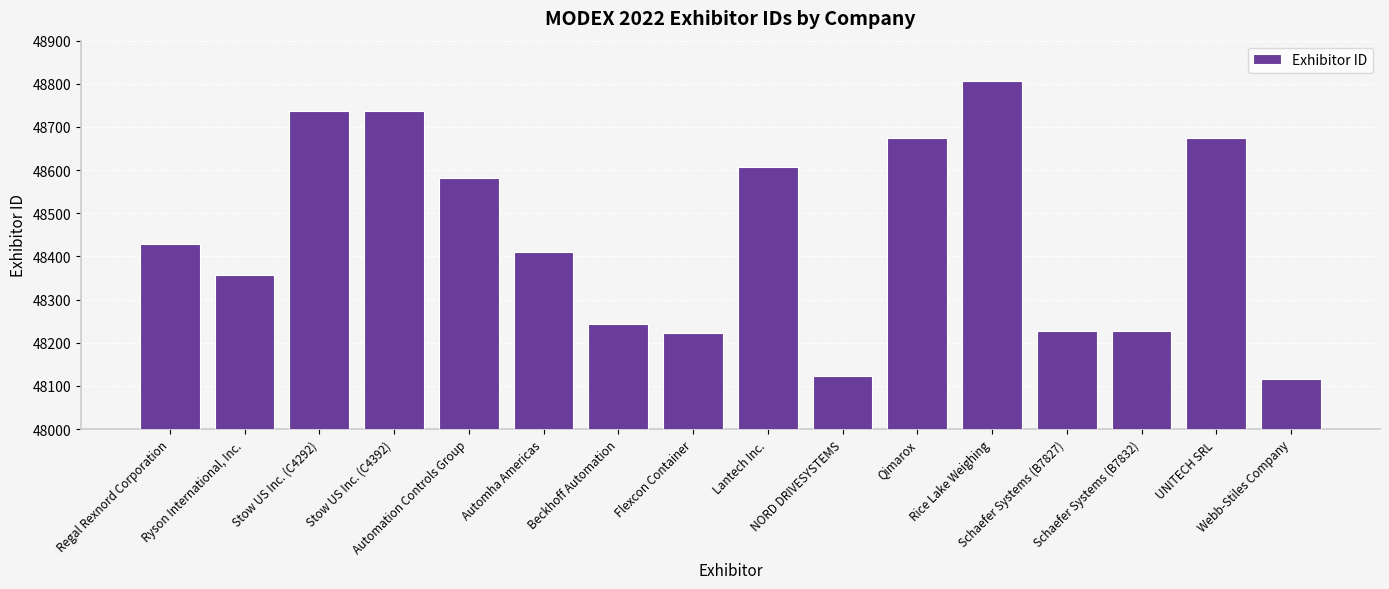

Count the number of categories in the chart.

16